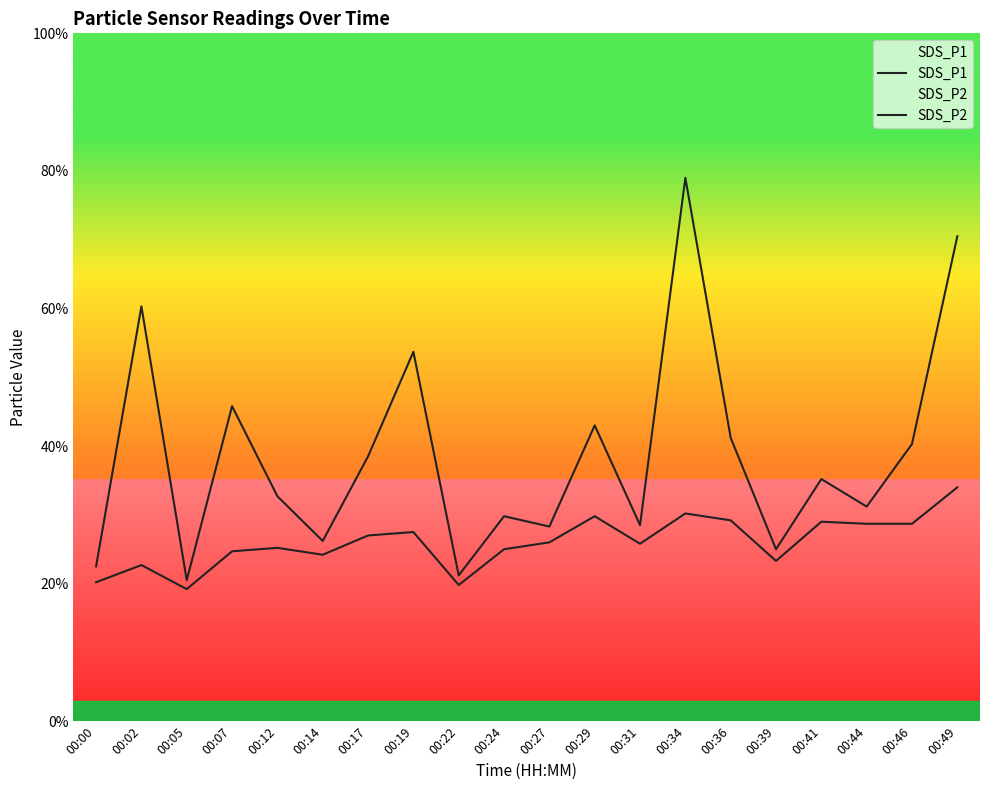

True or false: SDS_P1 and SDS_P2 cross at least once.

False